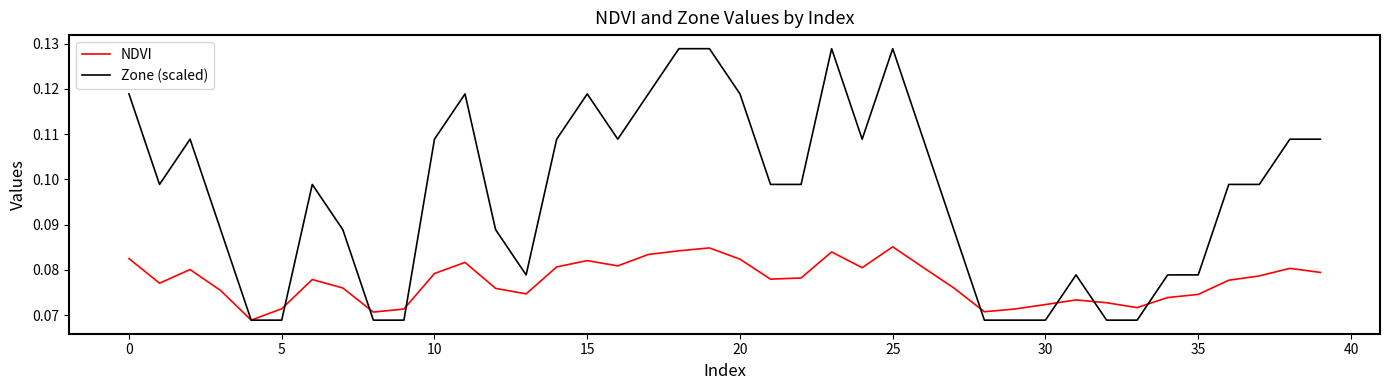

Which series has the widest spread of values?

Zone (scaled)